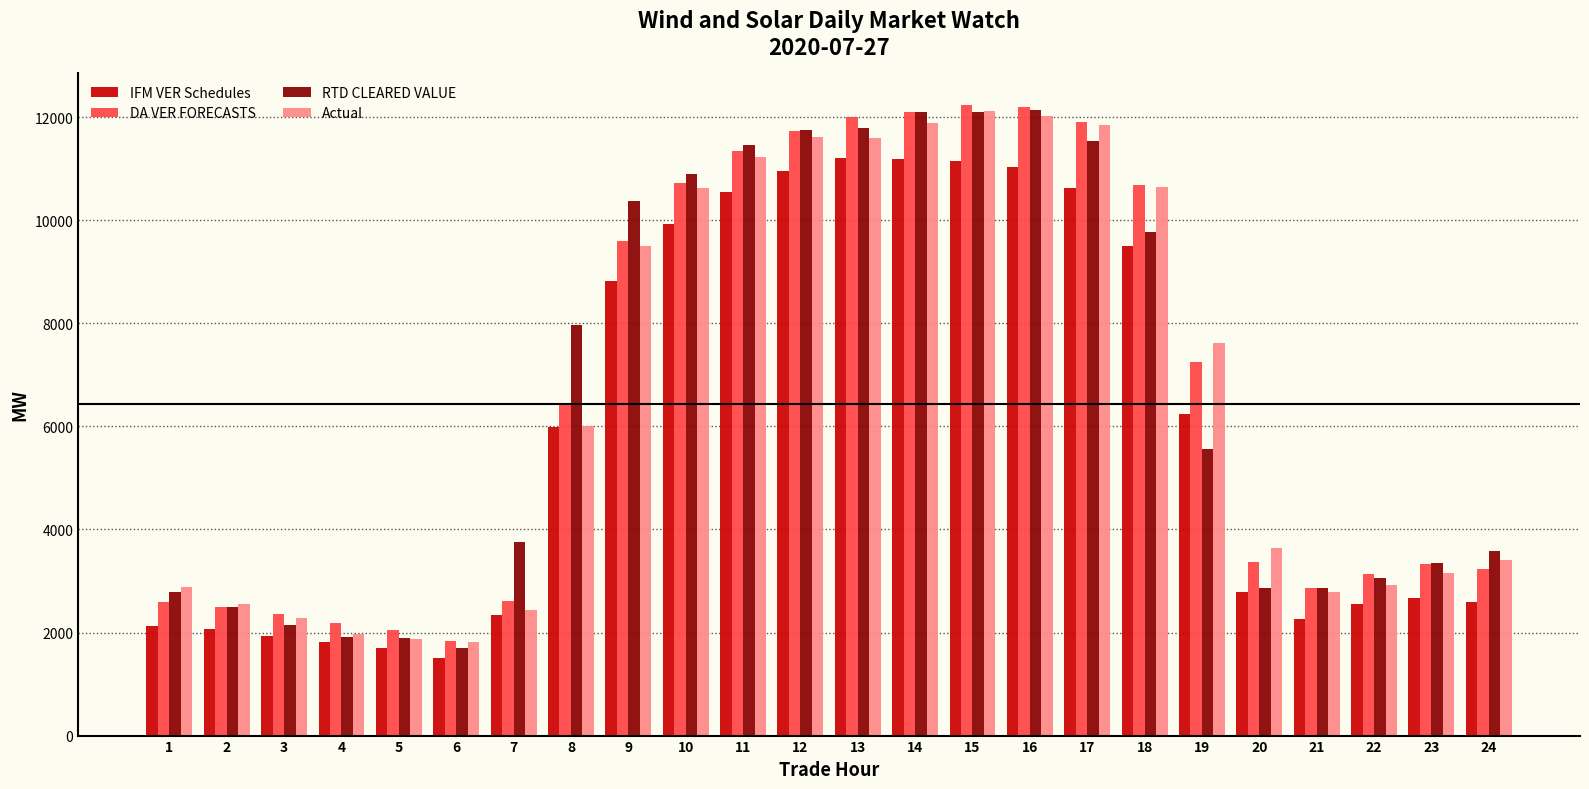

What is the lowest value of the IFM VER Schedules series?

1510.2